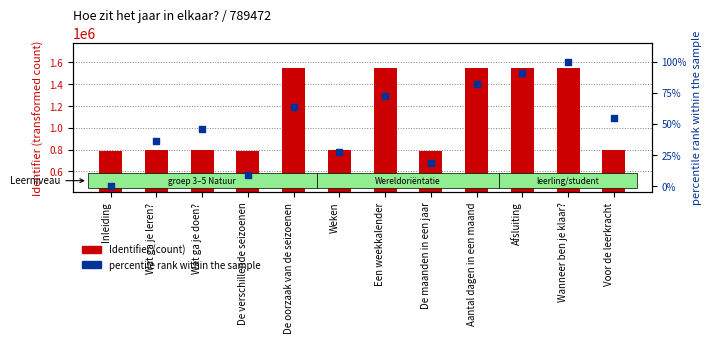

Which series contains the lowest Y value?

percentile rank within the sample